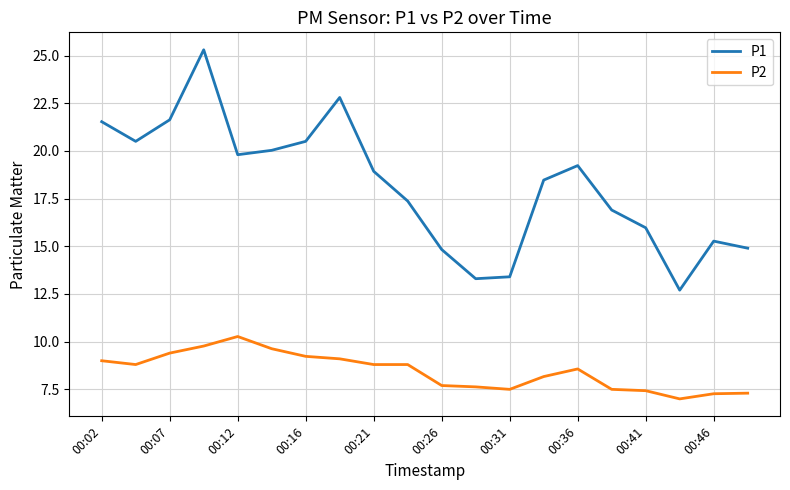

What is the difference between the maximum and minimum values in the P1 series?

12.6